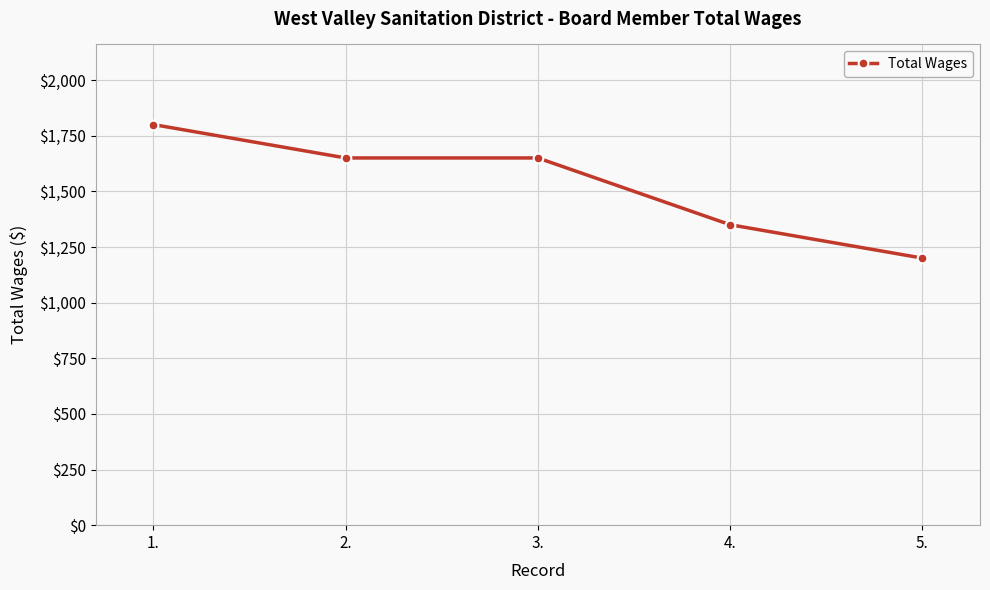

What is the label of the 3rd point from the right?

3.